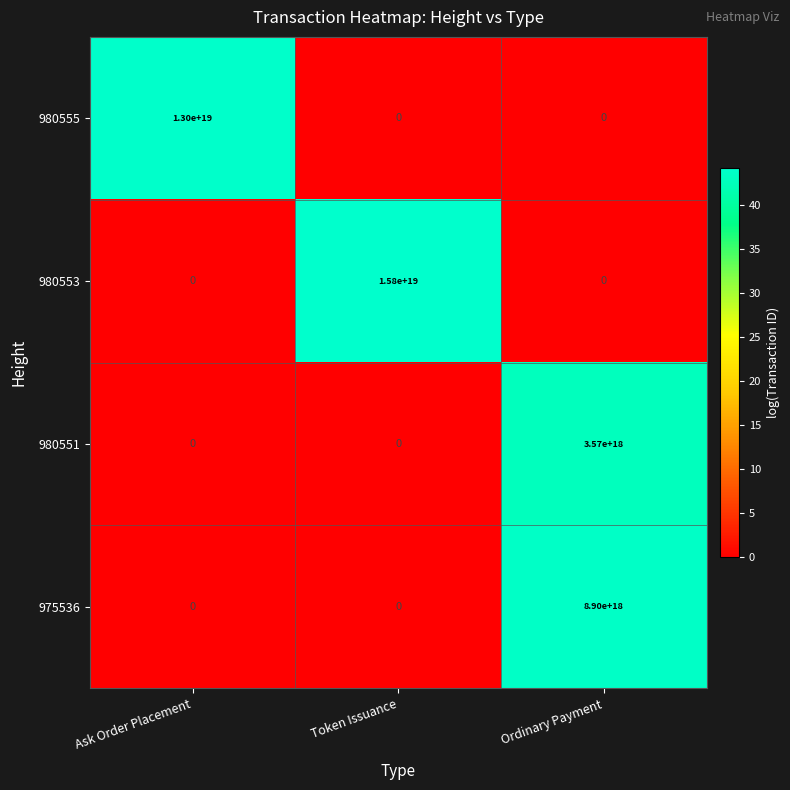

At which category does the chart reach its peak across all series?

Token Issuance